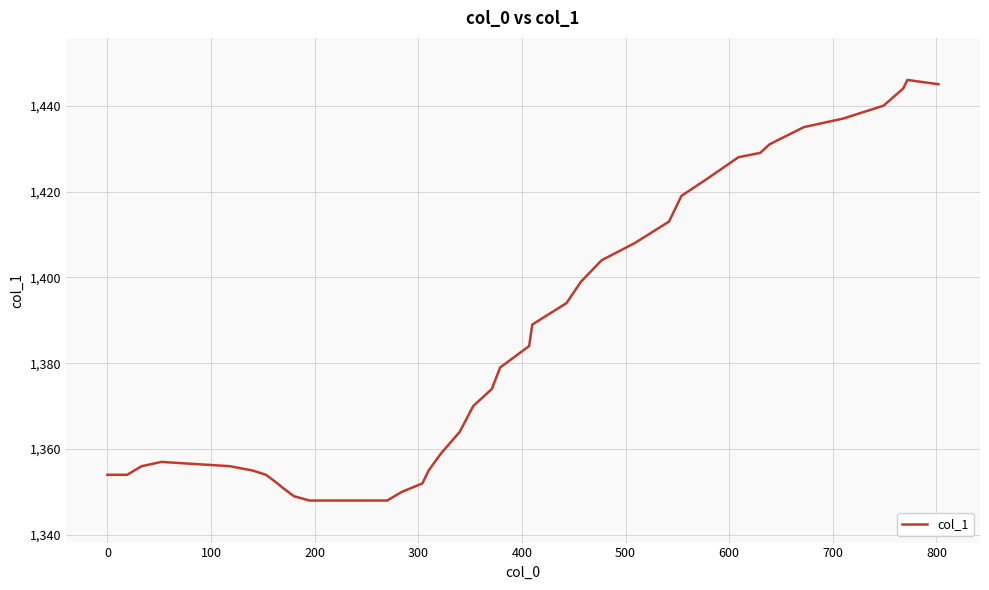

How many lines are shown in the chart?

1